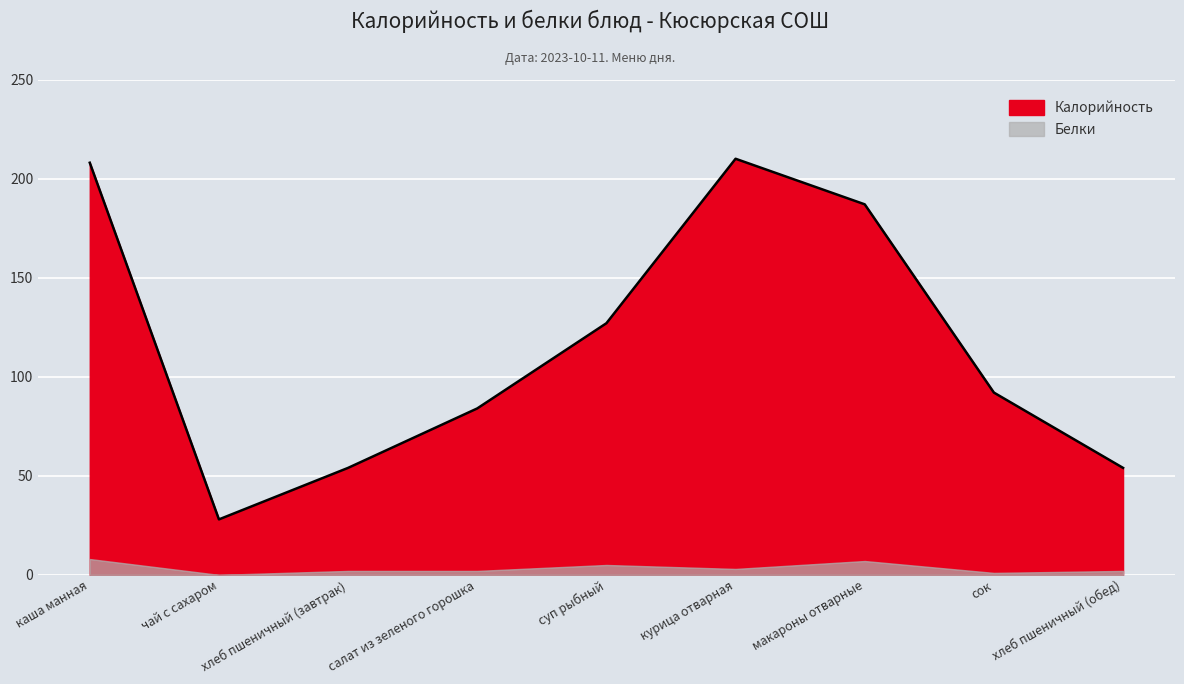

What is the maximum value shown in the chart?

210